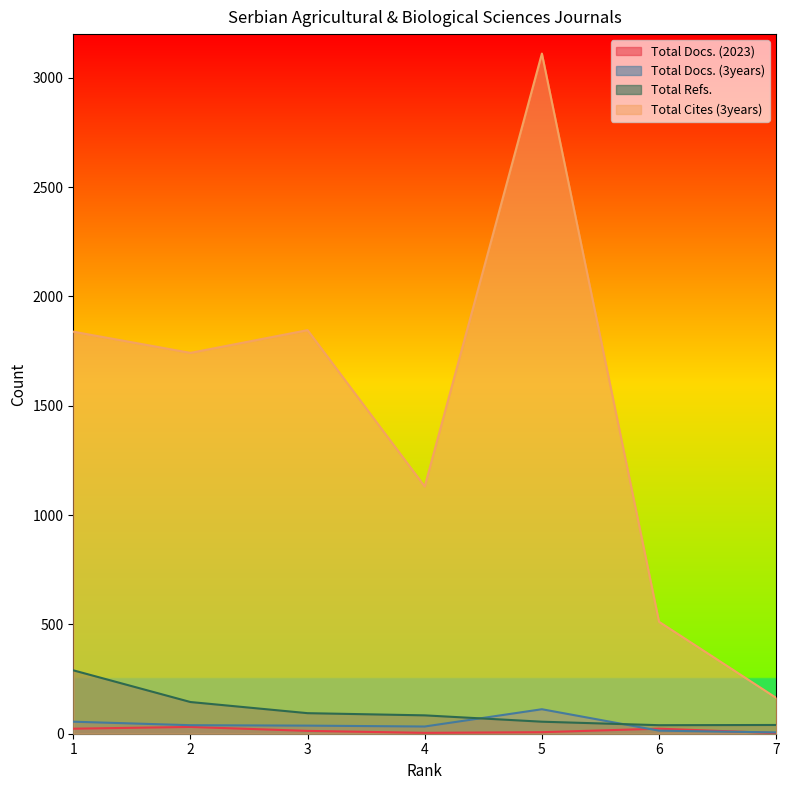

What is the sum of the Total Docs. (3years) values at 7 and 5?

118